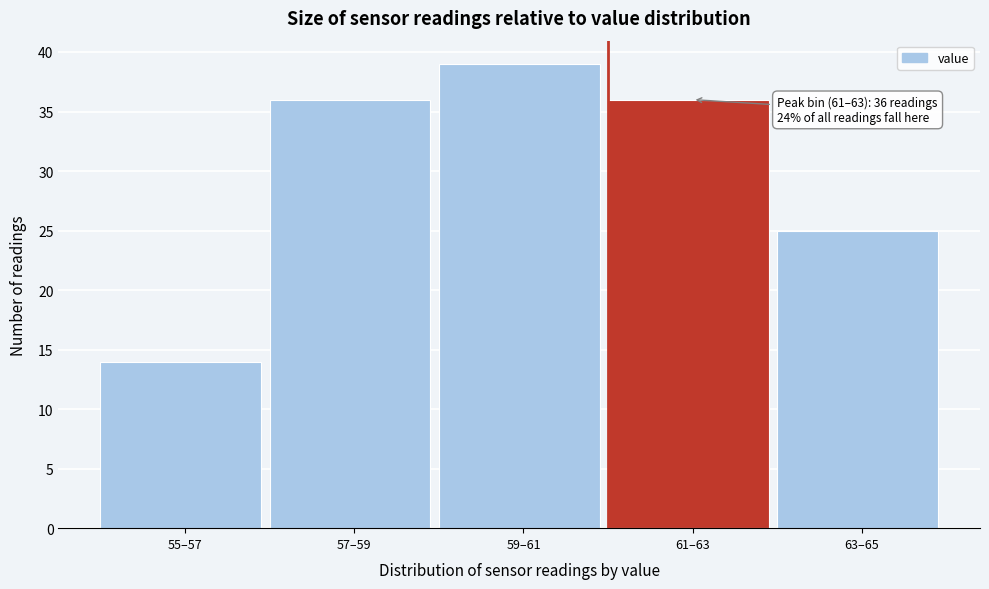

Reading left to right, list all the values displayed in this chart.

14	36	39	36	25